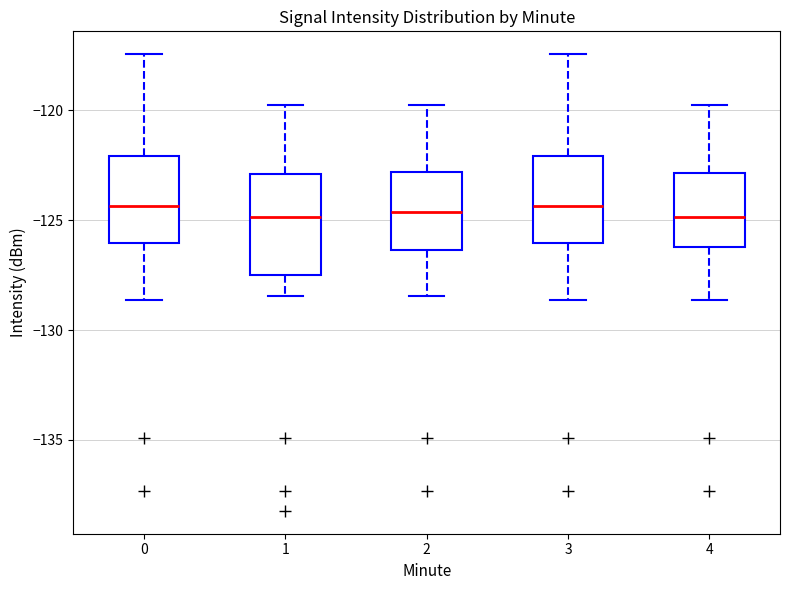

Where does the lower whisker of the box at x = 4 end on the y-axis? The values are not printed on the chart, so give them approximately, as read against the axis.

-128.5